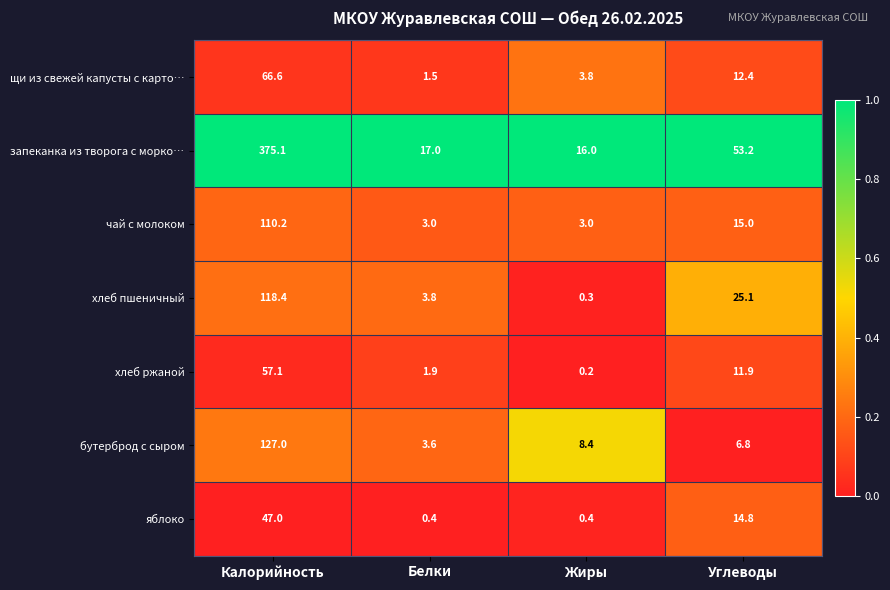

Reading left to right, what are all the values shown in this chart?

щи из свежей капусты с карто…: 66.6	1.5	3.8	12.4
запеканка из творога с морко…: 375.1	17.0	16.0	53.2
чай с молоком: 110.2	3.0	3.0	15.0
хлеб пшеничный: 118.4	3.8	0.3	25.1
хлеб ржаной: 57.1	1.9	0.2	11.9
бутерброд с сыром: 127.0	3.6	8.4	6.8
яблоко: 47.0	0.4	0.4	14.8